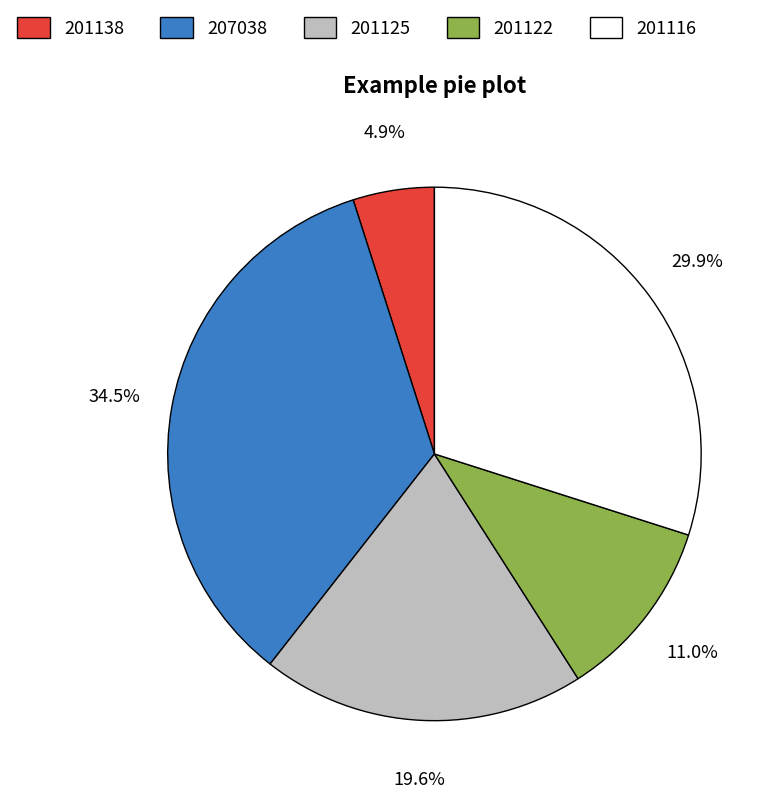

How many segments does this pie chart have?

5